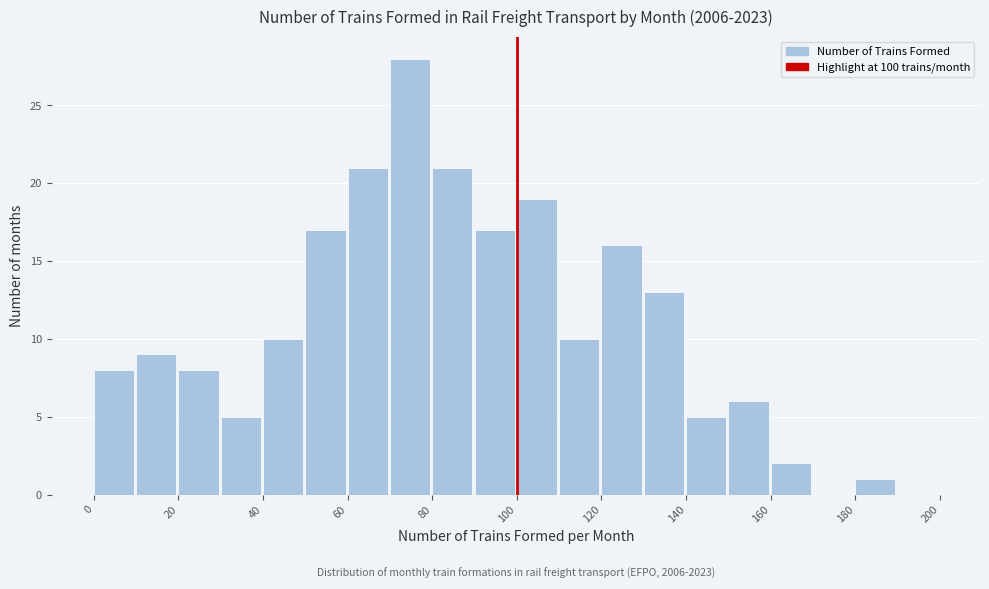

Over which range of the x-axis is the bar tallest?

70 to 80